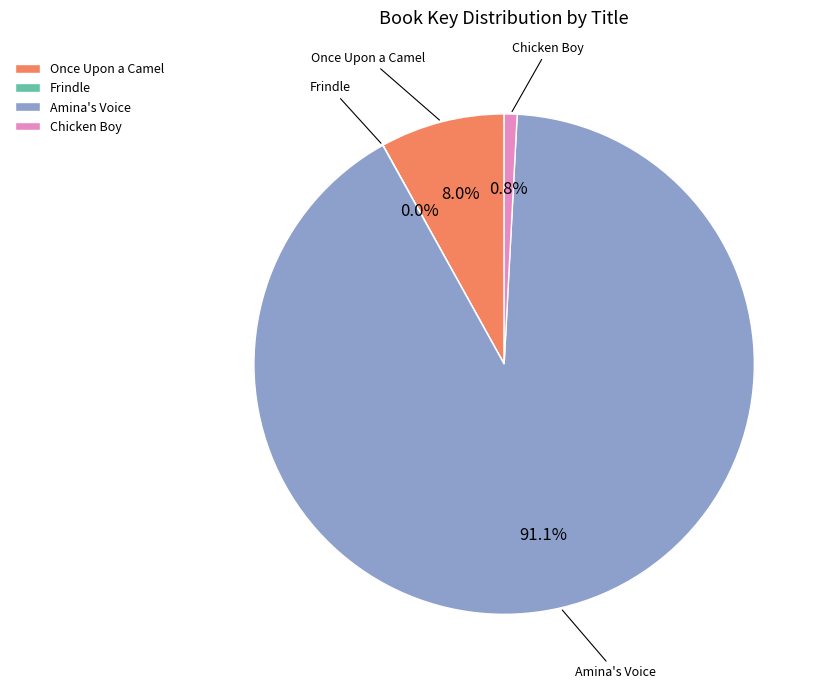

To the nearest percent, what portion does Amina's Voice represent?

91%